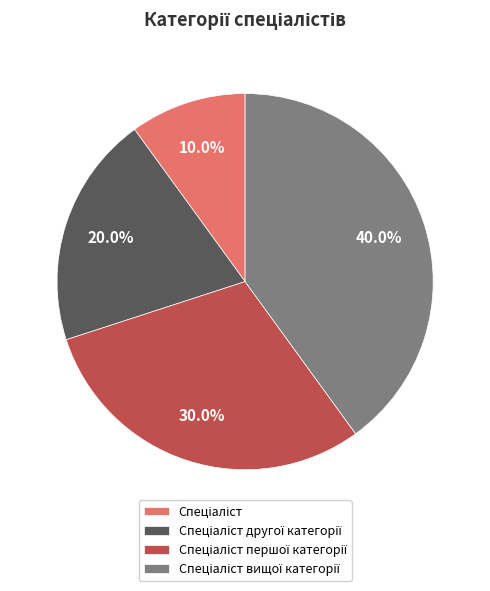

Is there any slice that represents more than half of the pie?

No